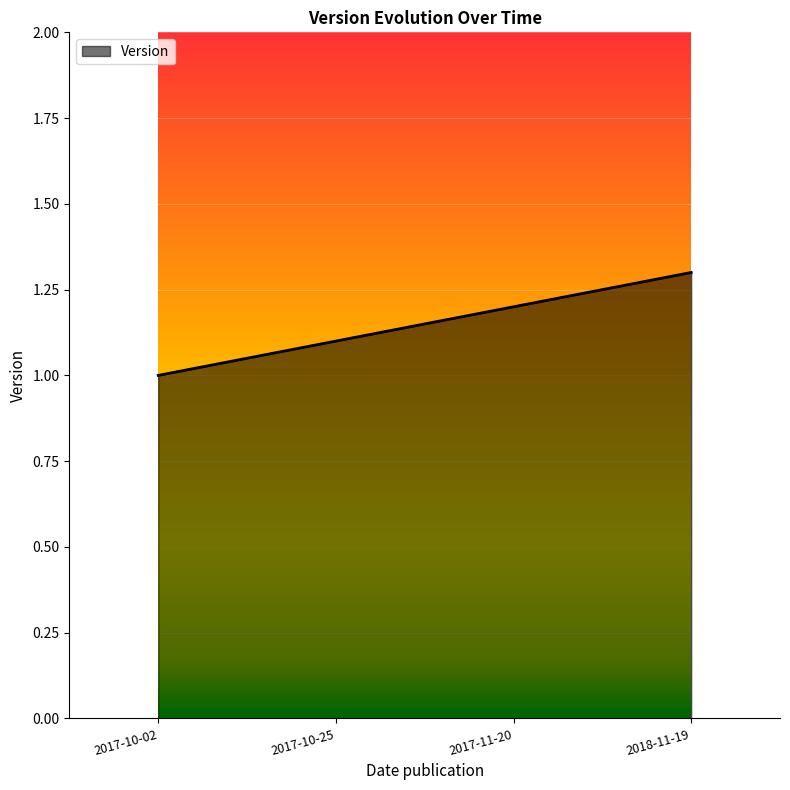

List the labels in order of value, largest first.

2018-11-19, 2017-11-20, 2017-10-25, 2017-10-02